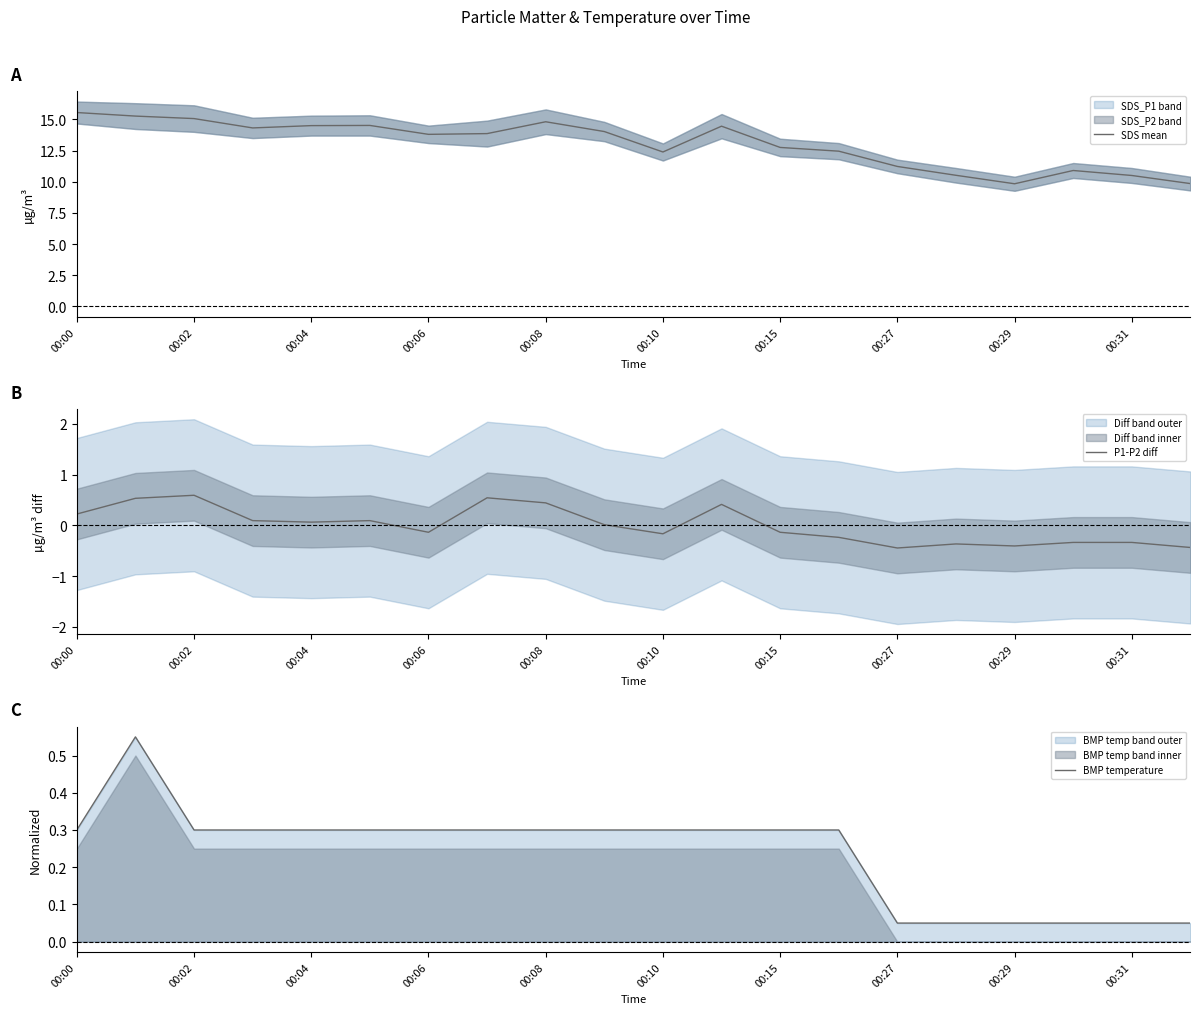

At 13, list the series in order from smallest to largest.

P1-P2 diff, BMP temperature, SDS mean